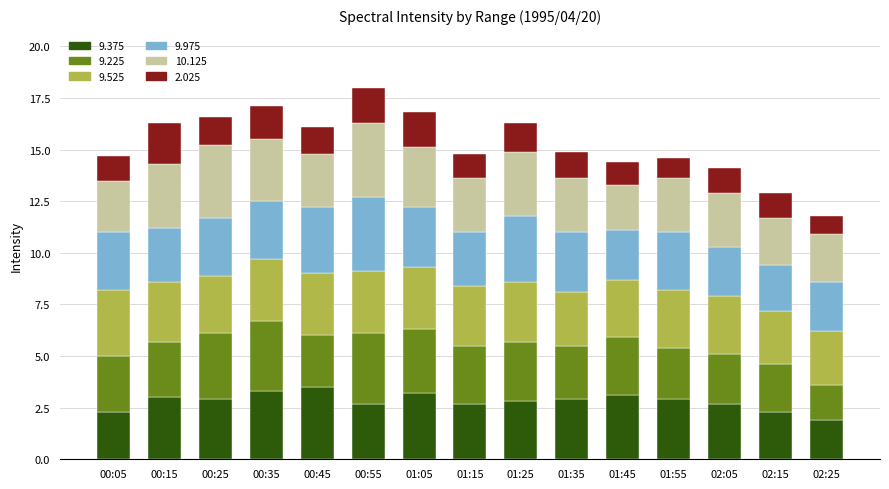

How many distinct data groups are displayed?

6